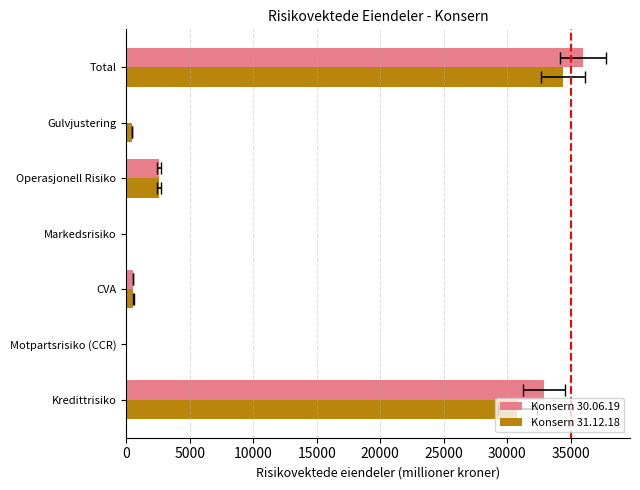

At Total, list the series in order from smallest to largest.

Konsern 31.12.18, Konsern 30.06.19